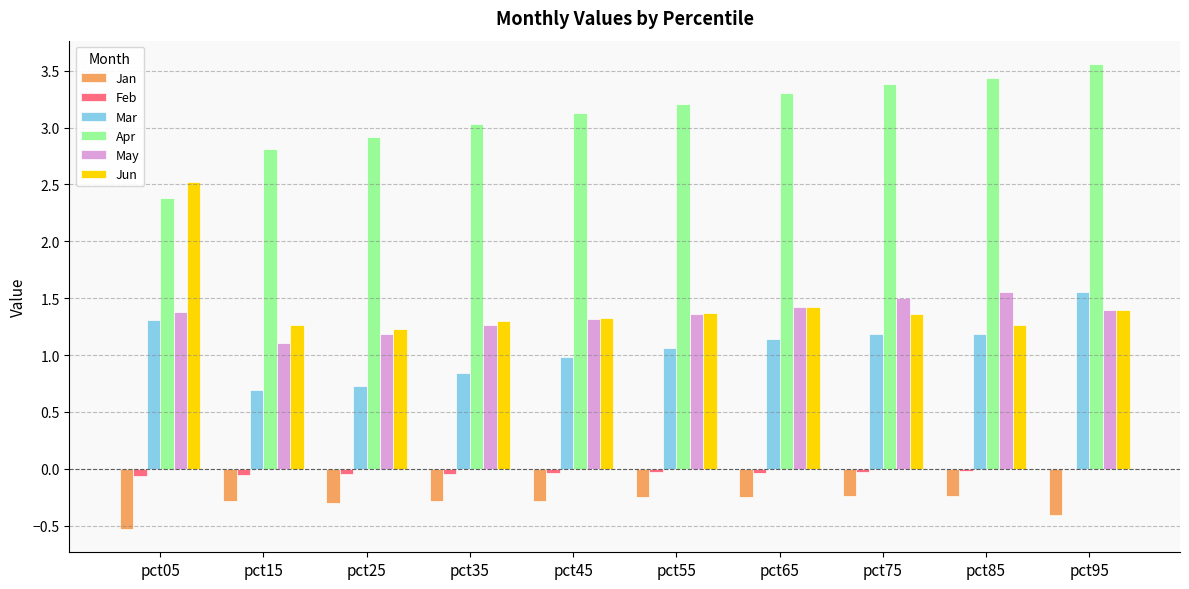

What is the sum of all Apr values?

31.2